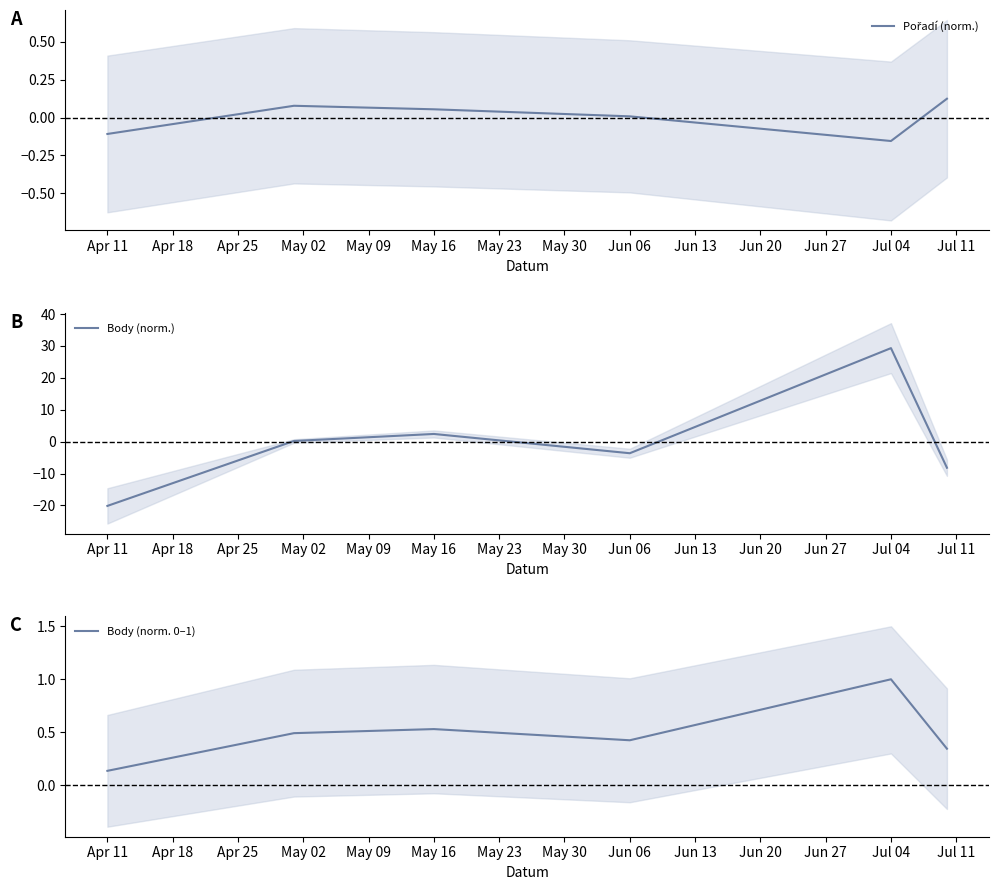

How many data points in Pořadí (norm.) are above 0?

4